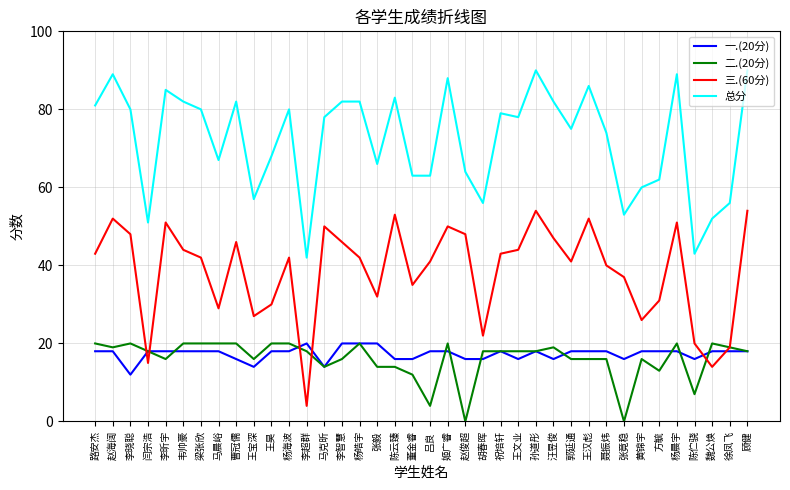

Reading left to right, extract all data points from this chart.

一.(20分): 18	18	12	18	18	18	18	18	16	14	18	18	20	14	20	20	20	16	16	18	18	16	16	18	16	18	16	18	18	18	16	18	18	18	16	18	18	18
二.(20分): 20	19	20	18	16	20	20	20	20	16	20	20	18	14	16	20	14	14	12	4	20	0	18	18	18	18	19	16	16	16	0	16	13	20	7	20	19	18
三.(60分): 43	52	48	15	51	44	42	29	46	27	30	42	4	50	46	42	32	53	35	41	50	48	22	43	44	54	47	41	52	40	37	26	31	51	20	14	19	54
总分: 81	89	80	51	85	82	80	67	82	57	68	80	42	78	82	82	66	83	63	63	88	64	56	79	78	90	82	75	86	74	53	60	62	89	43	52	56	90